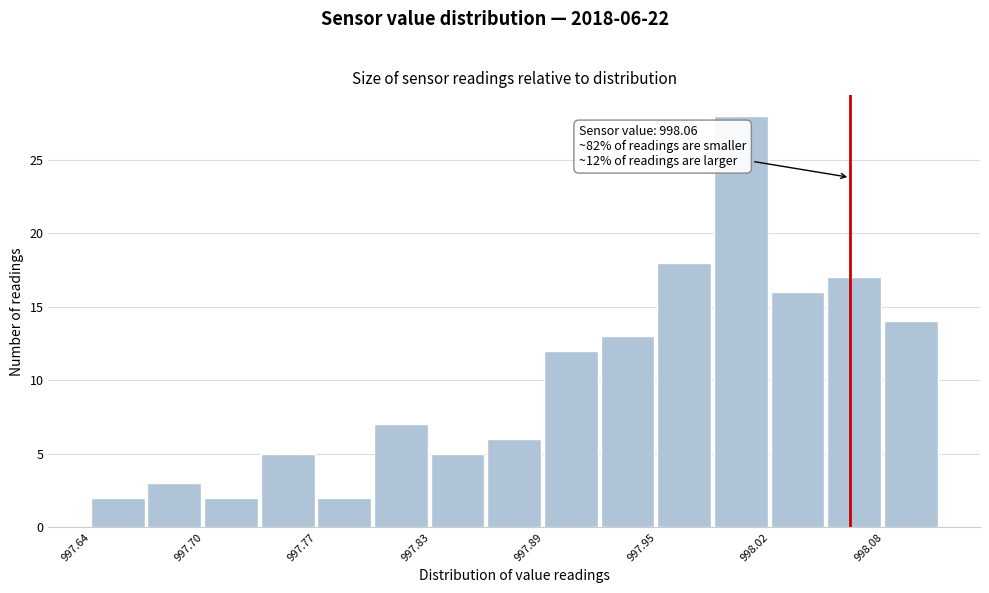

Around what value on the x-axis is the tallest bar? Give the approximate position of its centre, as read against the axis.

998.00